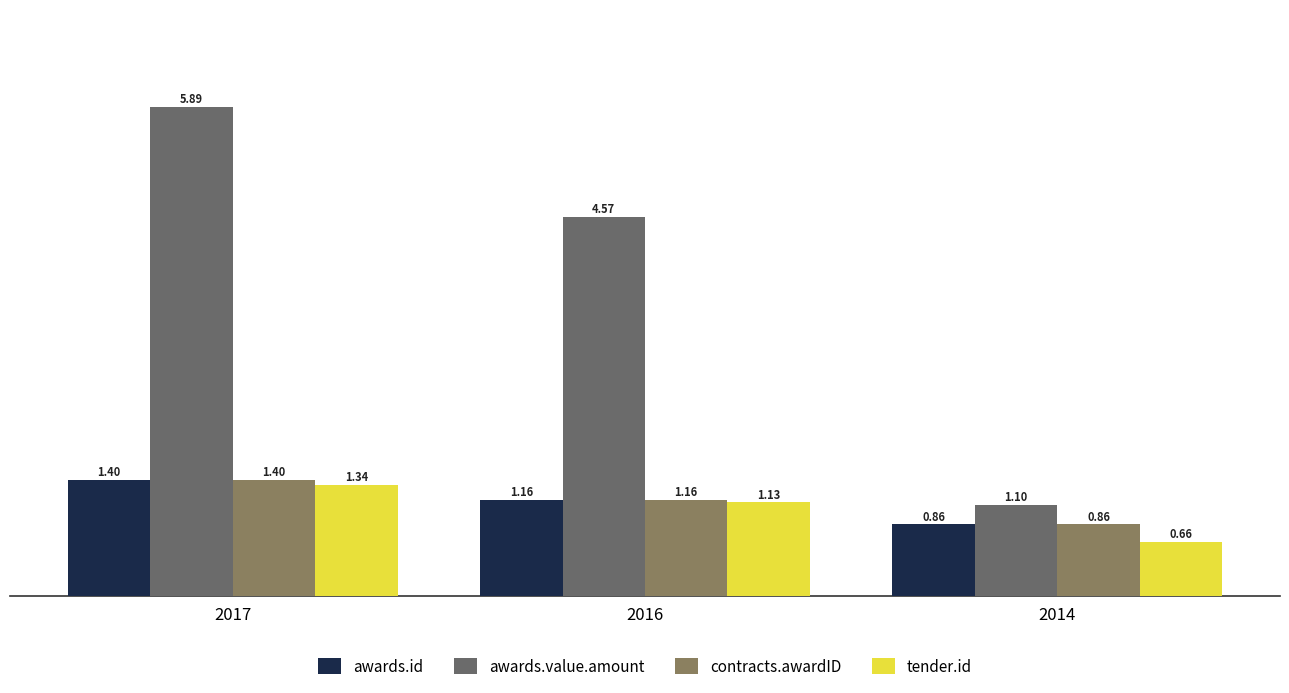

Are the bars grouped side by side (vs. stacked)?

Yes